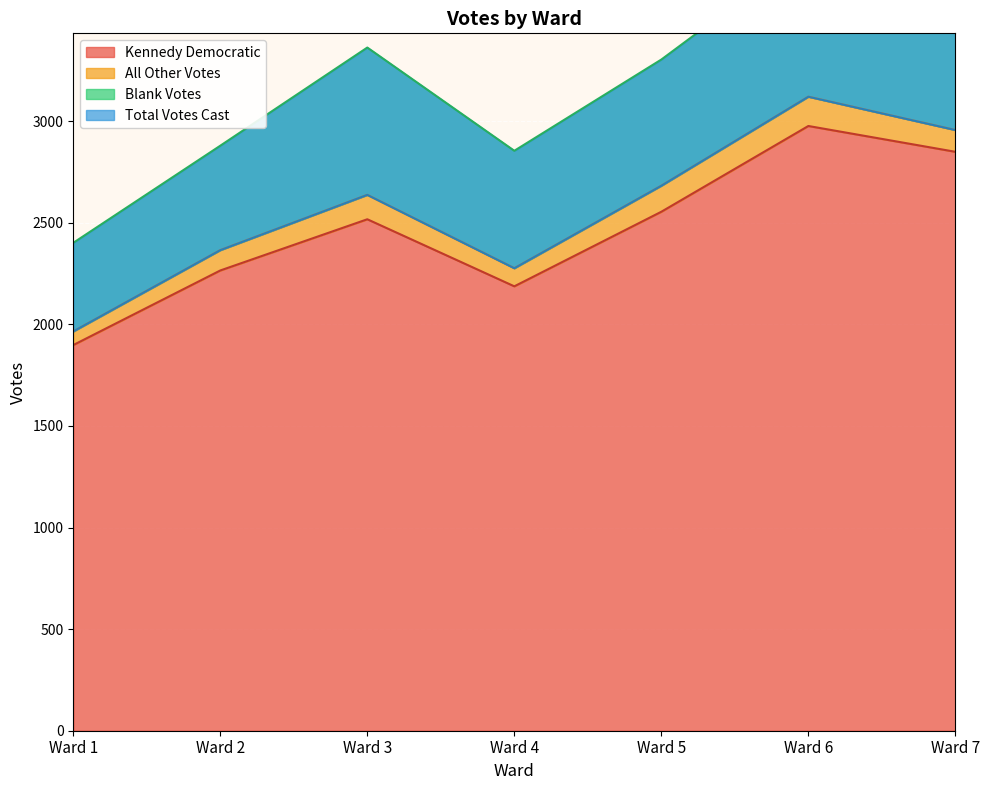

Which series has the largest range (max minus min)?

Total Votes Cast